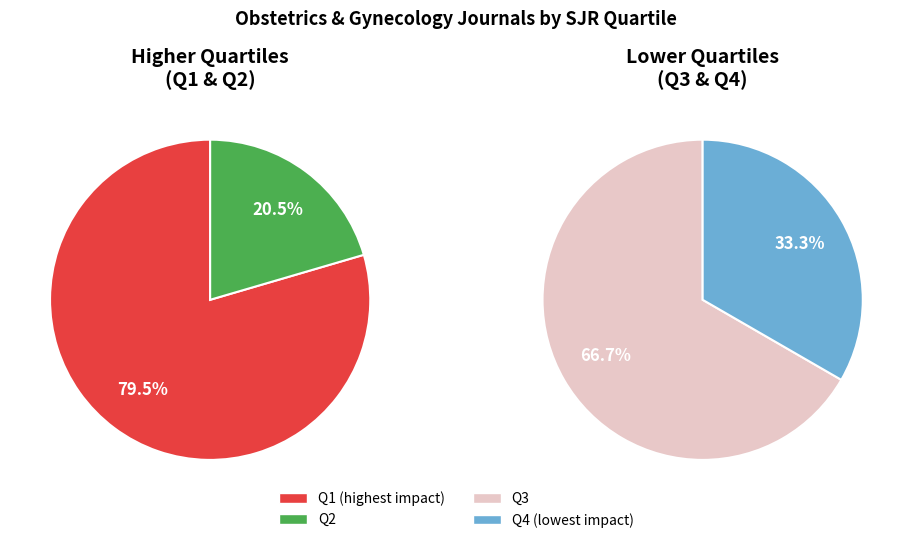

The Q1 slice represents 57% of the pie. True or false?

False